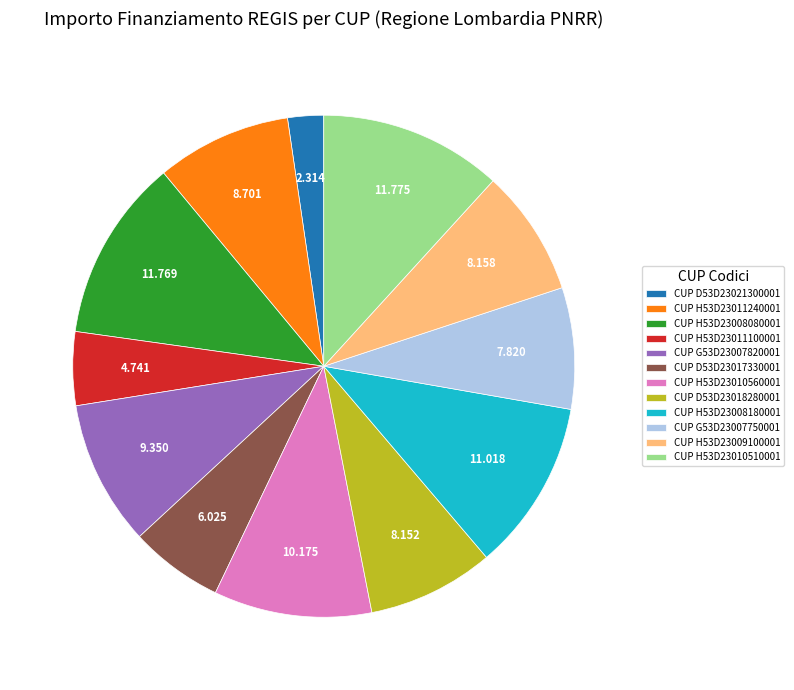

Is there a majority slice in this chart?

No